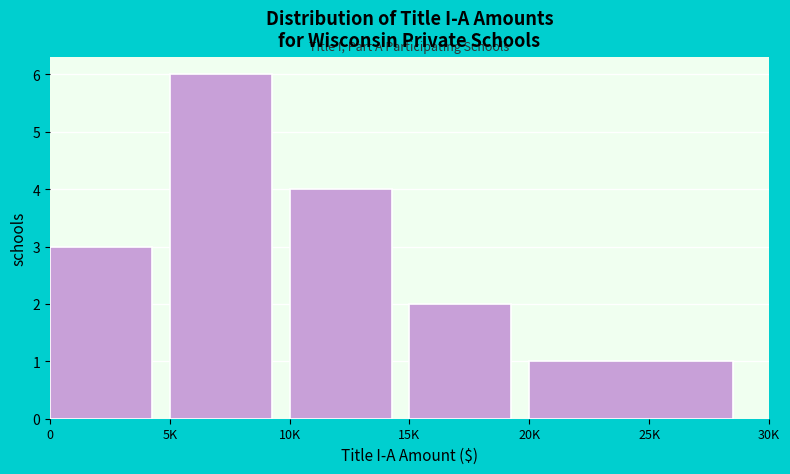

Reading left to right, list all the values displayed in this chart.

3	6	4	2	1